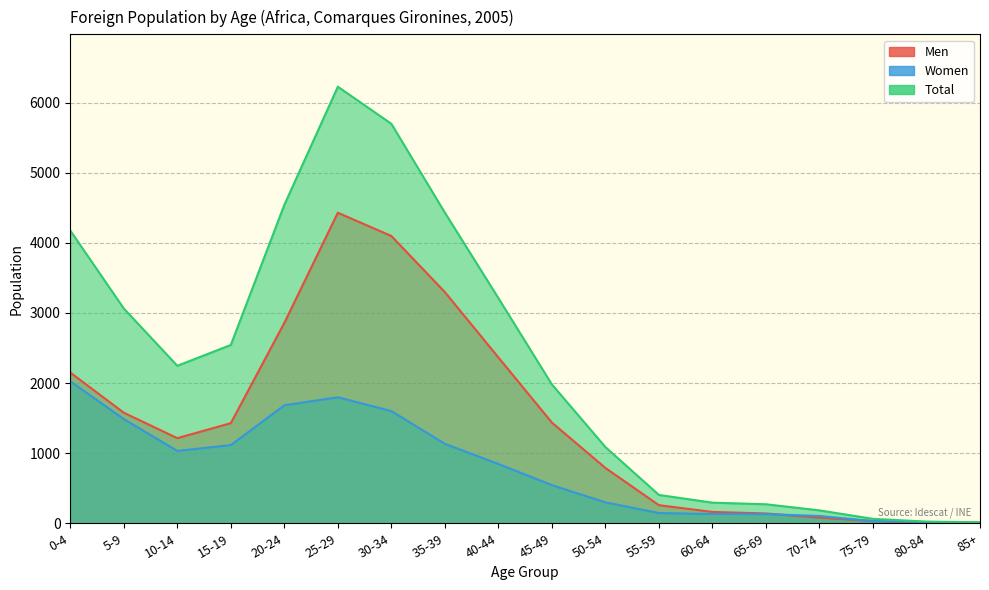

Where is Total nearest to the value 3120?

5-9